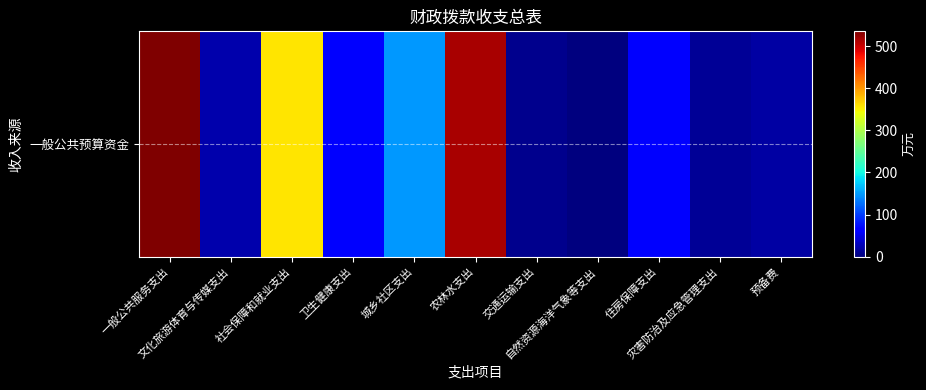

Is it true that the value at 农林水支出 is 321.0?

False